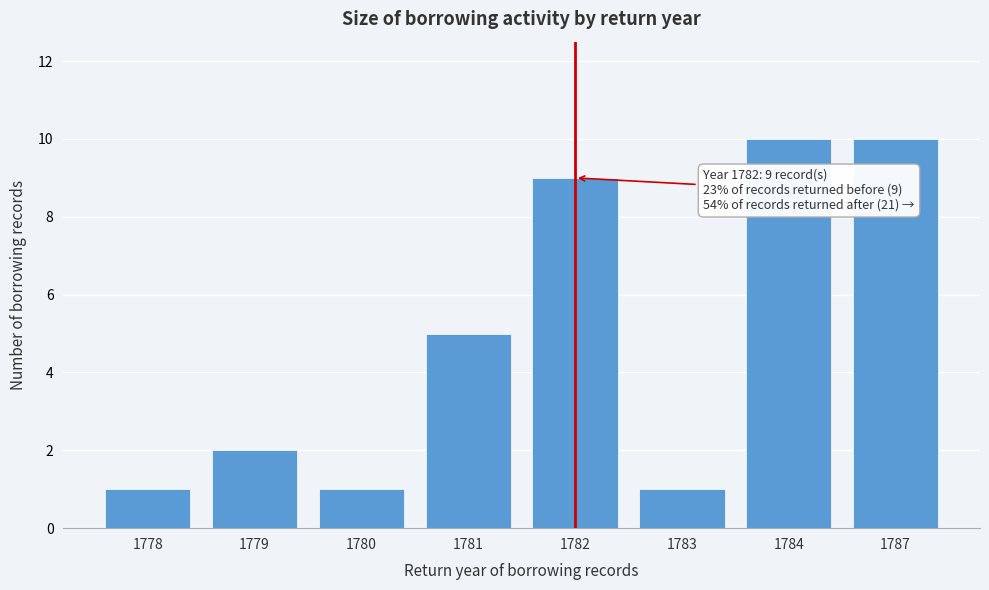

Reading left to right, what are all the values shown in this chart?

1778=1	1779=2	1780=1	1781=5	1782=9	1783=1	1784=10	1787=10